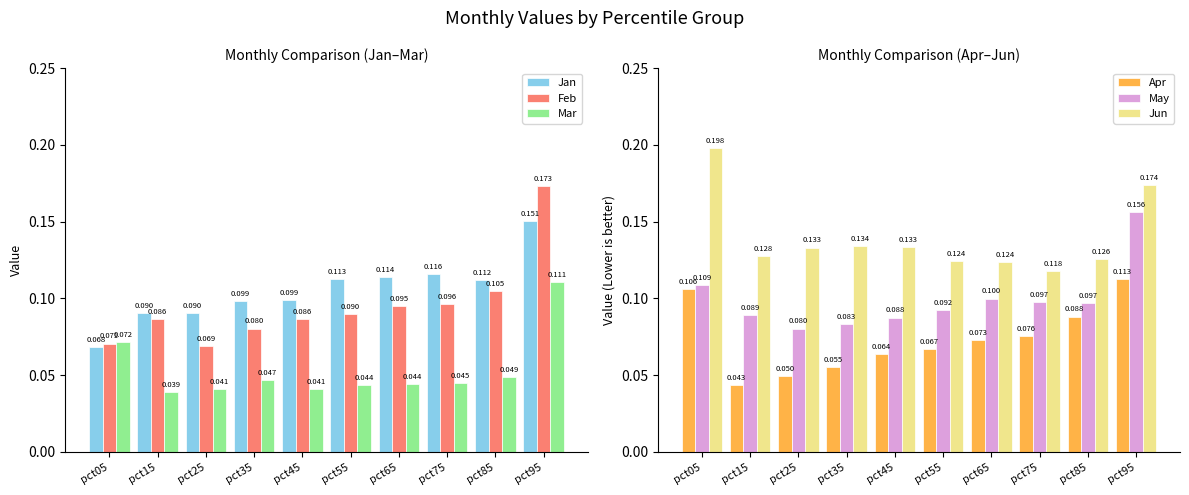

Which series changed the most between pct05 and pct55?

Jun